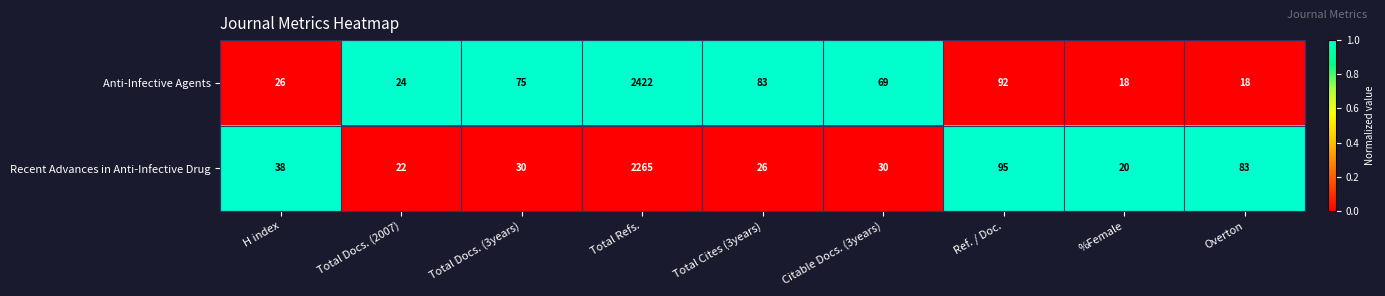

What is the difference between the second highest and minimum values in the Anti-Infective Agents series?

74